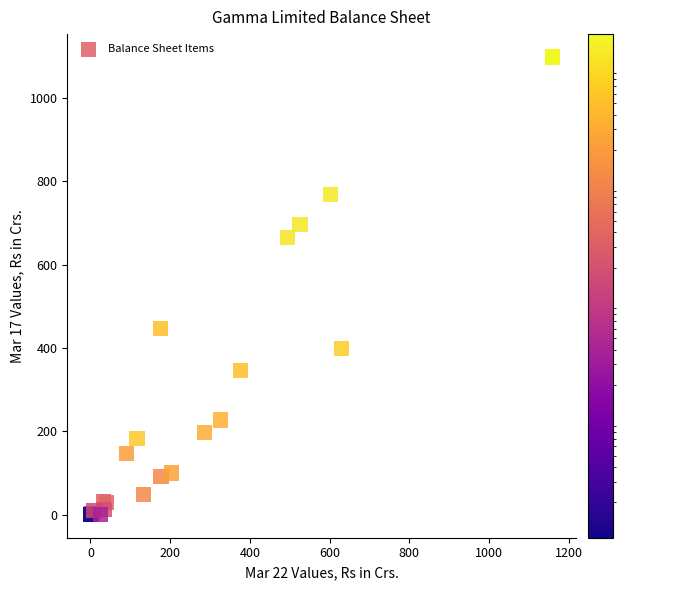

What Y value in the scatter plot is closest to 549?

446.5